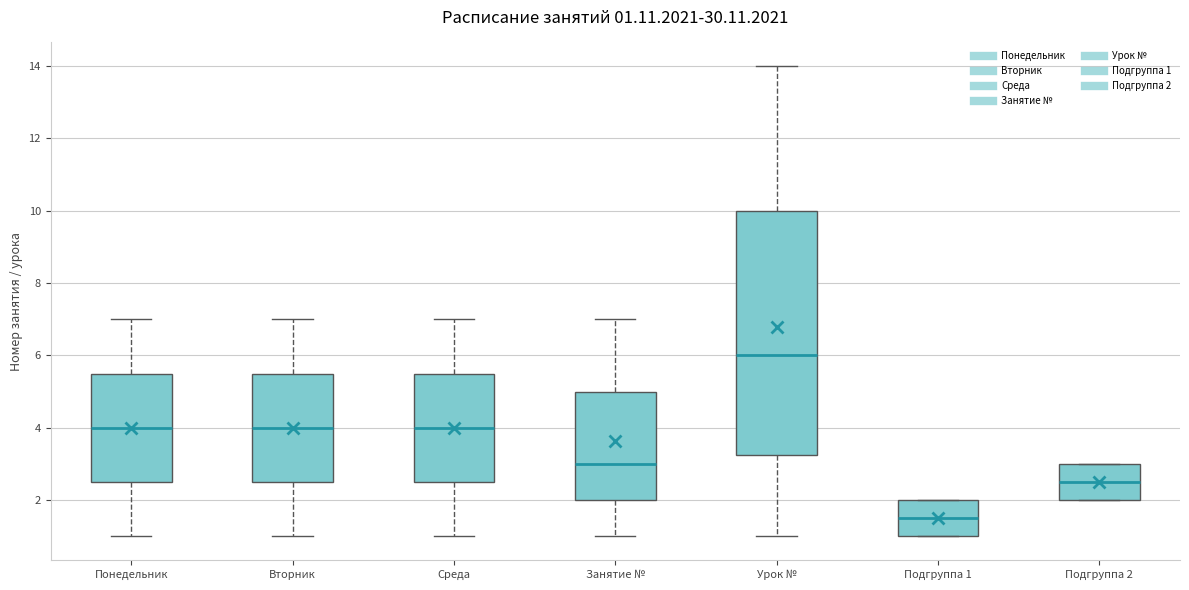

Comparing the boxes themselves (not the whiskers), which one is the tallest?

Урок №